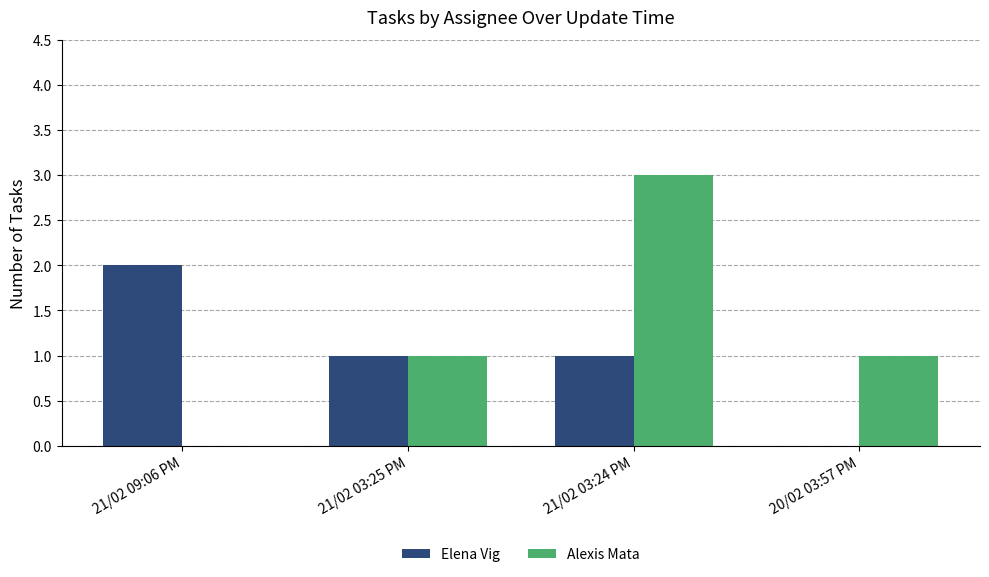

Reading left to right, transcribe all the data shown in this chart.

Elena Vig: 21/02 09:06 PM=2	21/02 03:25 PM=1	21/02 03:24 PM=1	20/02 03:57 PM=0
Alexis Mata: 21/02 09:06 PM=0	21/02 03:25 PM=1	21/02 03:24 PM=3	20/02 03:57 PM=1